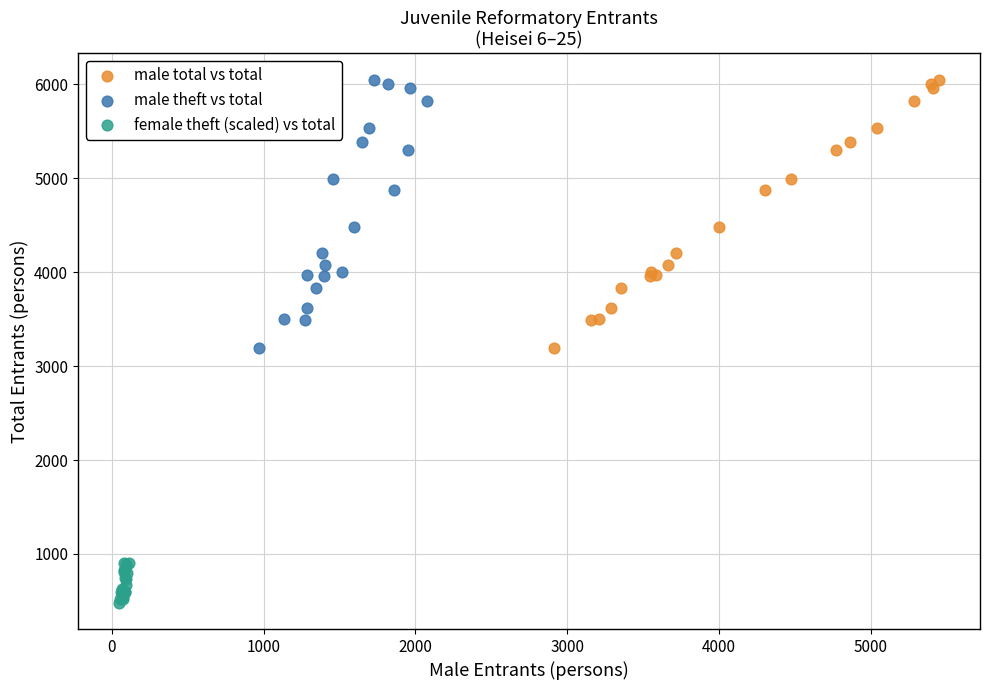

Which series reaches the minimum Y coordinate?

female theft (scaled) vs total